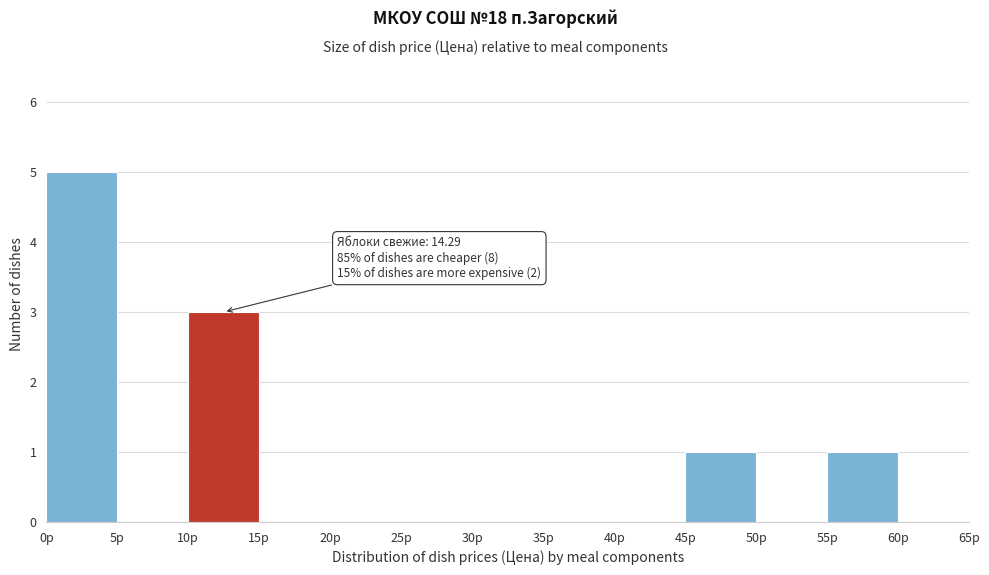

Over which range of the x-axis is the bar tallest?

0 to 5